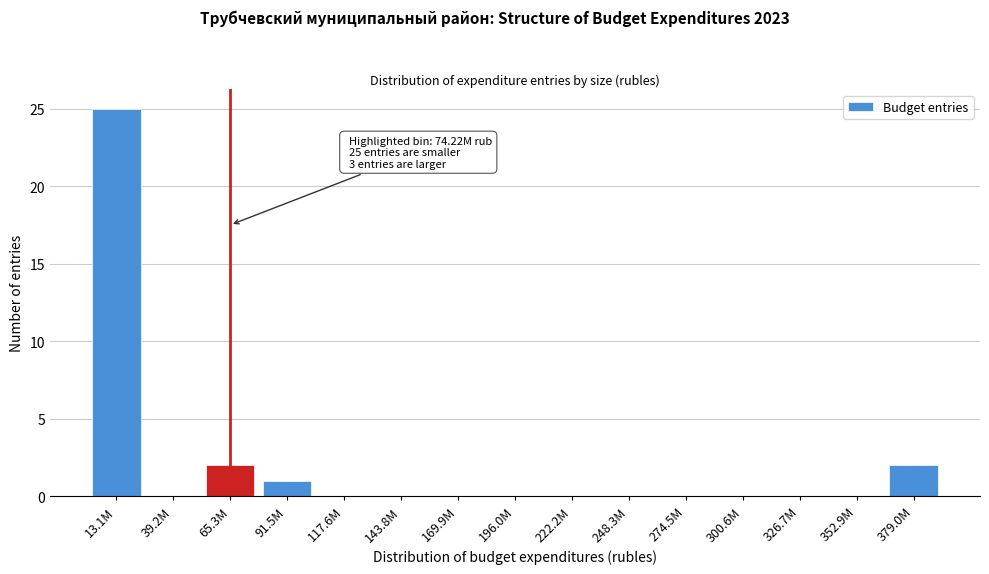

Reading left to right, what are all the values shown in this chart?

13.1M=25	39.2M=0	65.3M=2	91.5M=1	117.6M=0	143.8M=0	169.9M=0	196.0M=0	222.2M=0	248.3M=0	274.5M=0	300.6M=0	326.7M=0	352.9M=0	379.0M=2